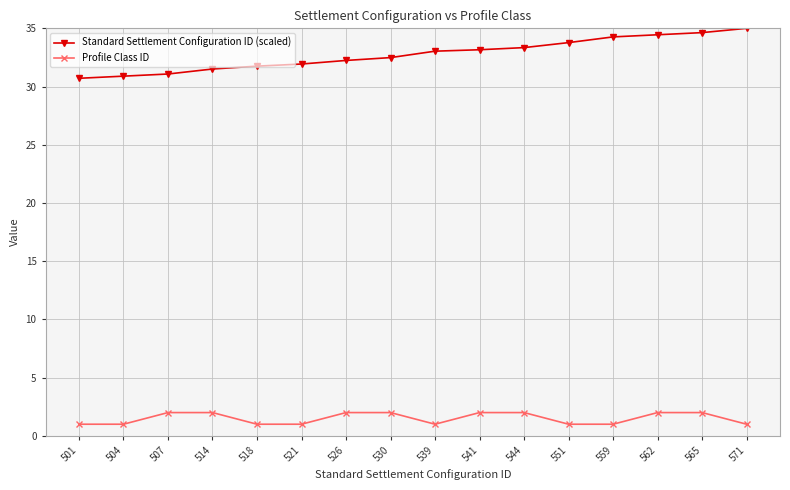

Rank the series by their average value, from highest to lowest.

Standard Settlement Configuration ID (scaled), Profile Class ID